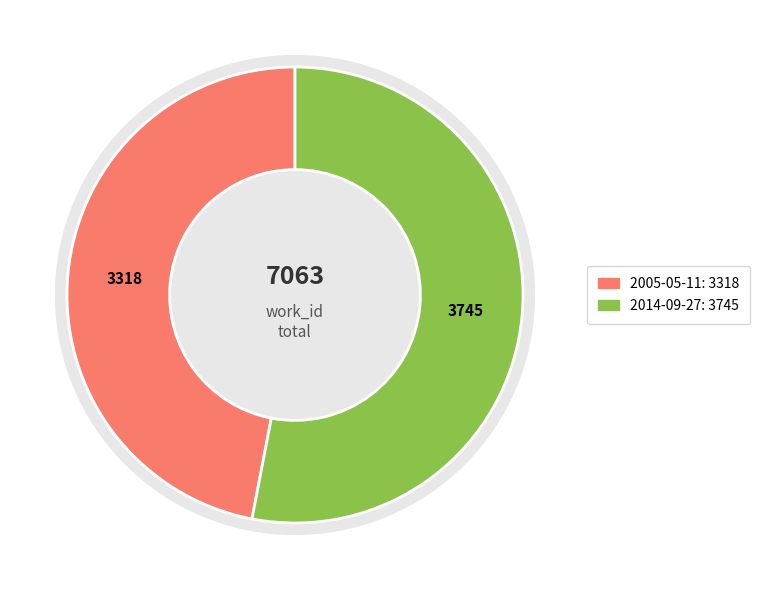

Which slice is the largest?

2014-09-27